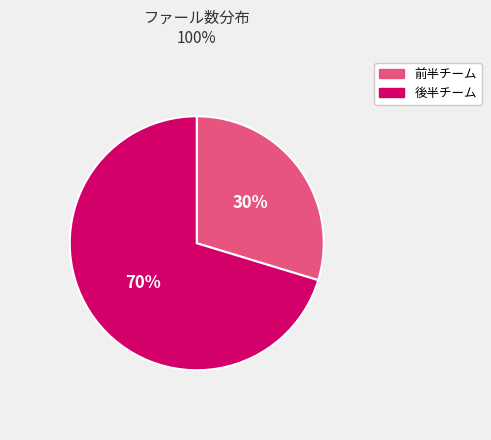

Does any single category account for the majority?

Yes